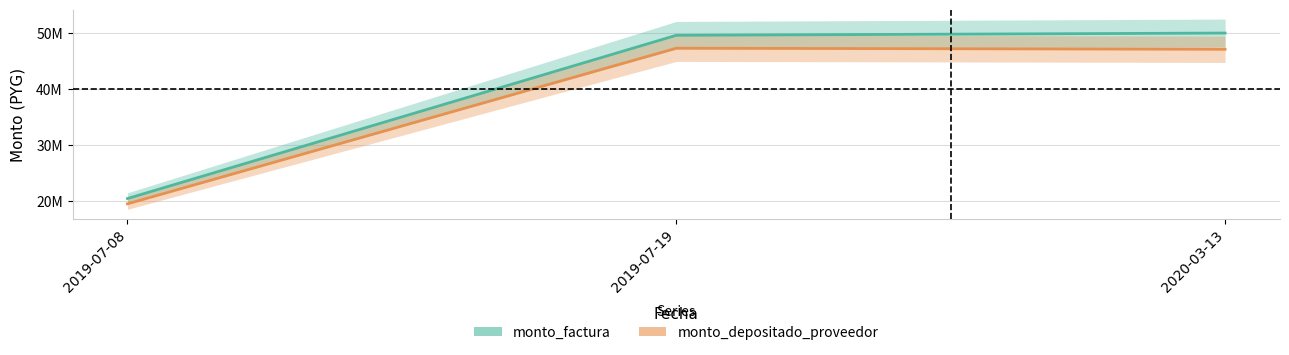

How many data points in monto_depositado_proveedor are above 47096364?

1